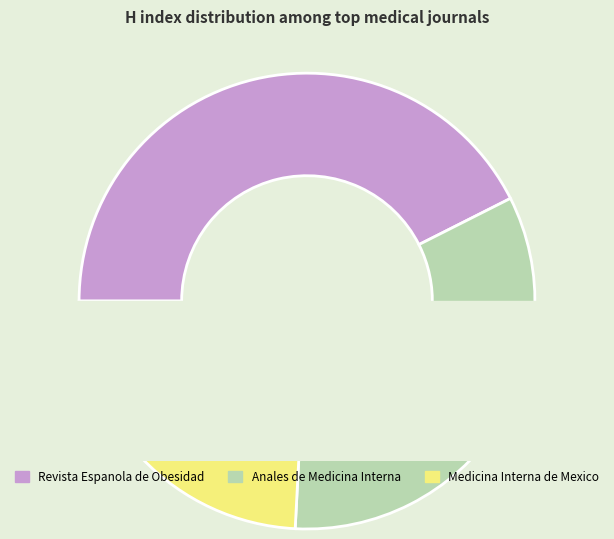

Count the number of slices in the pie.

3